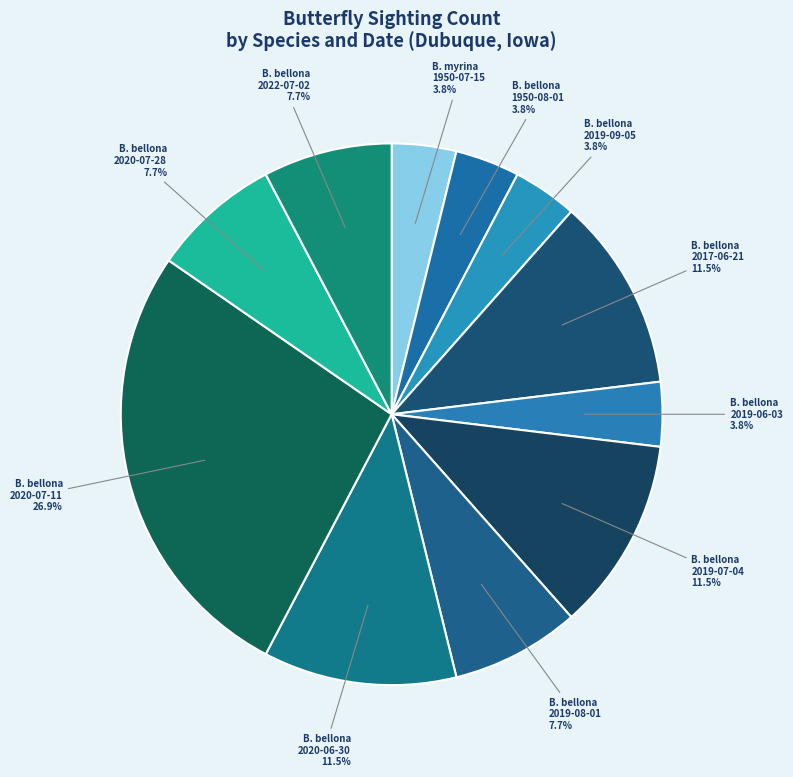

What is the largest slice in the pie chart?

B. bellona 2020-07-11